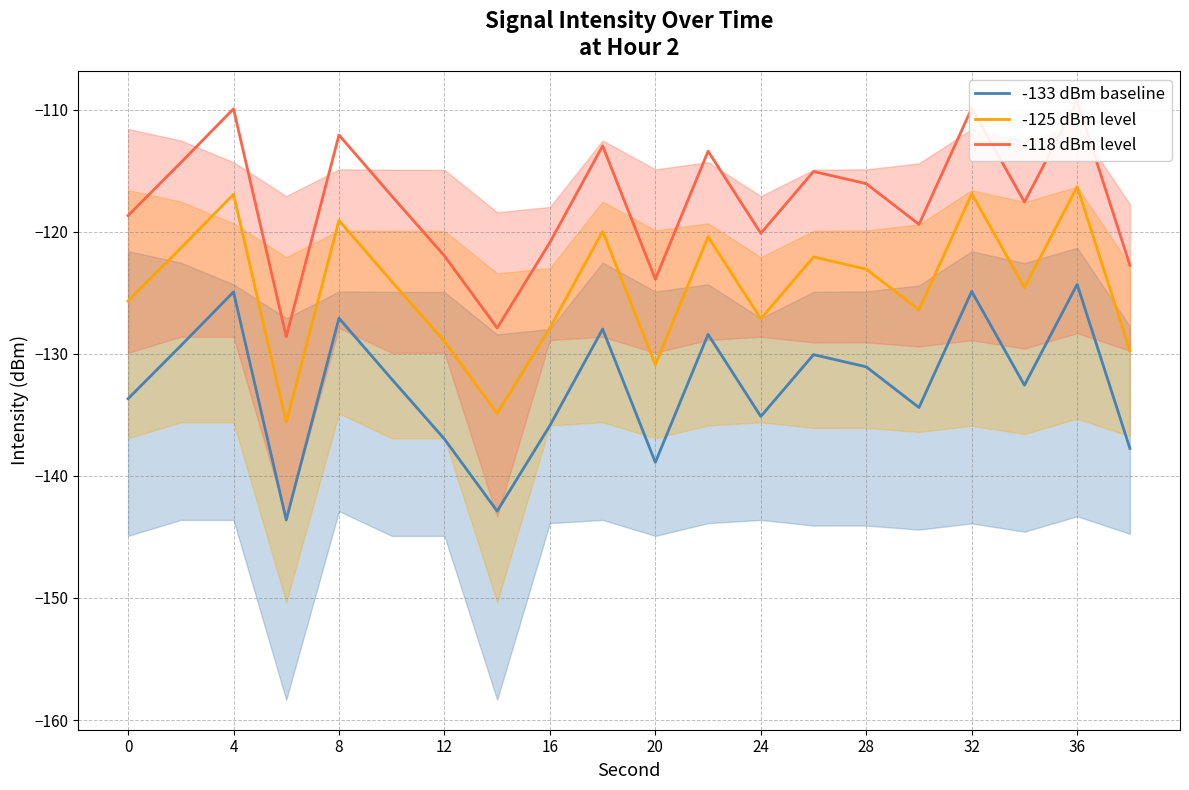

True or false: -133 dBm baseline and -125 dBm level intersect in this chart.

False